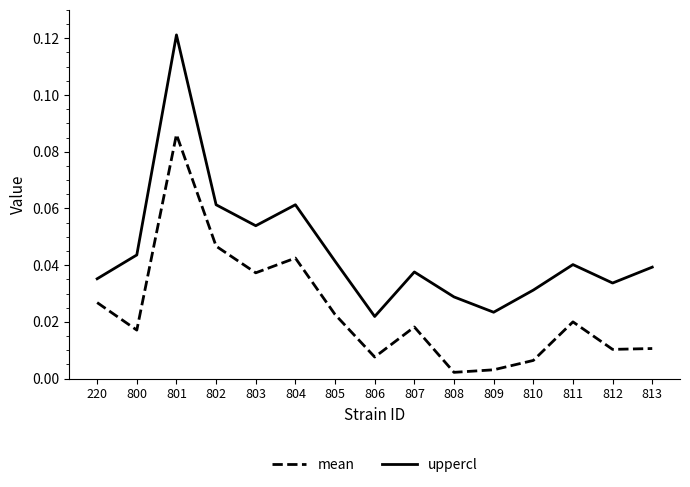

Rank the series by their average value, from lowest to highest.

mean, uppercl